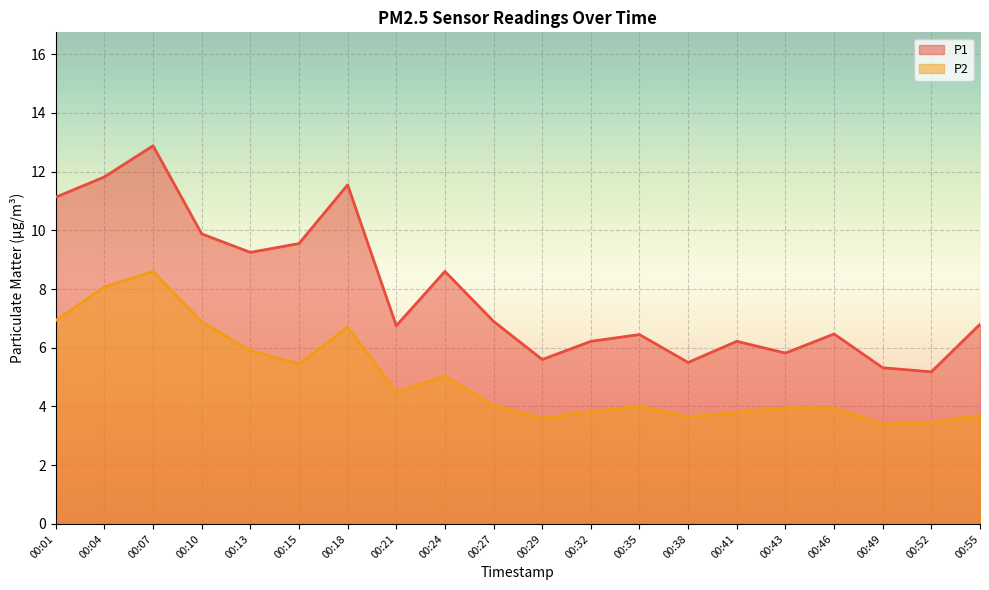

List the series in order of their peak value, lowest first.

P2, P1